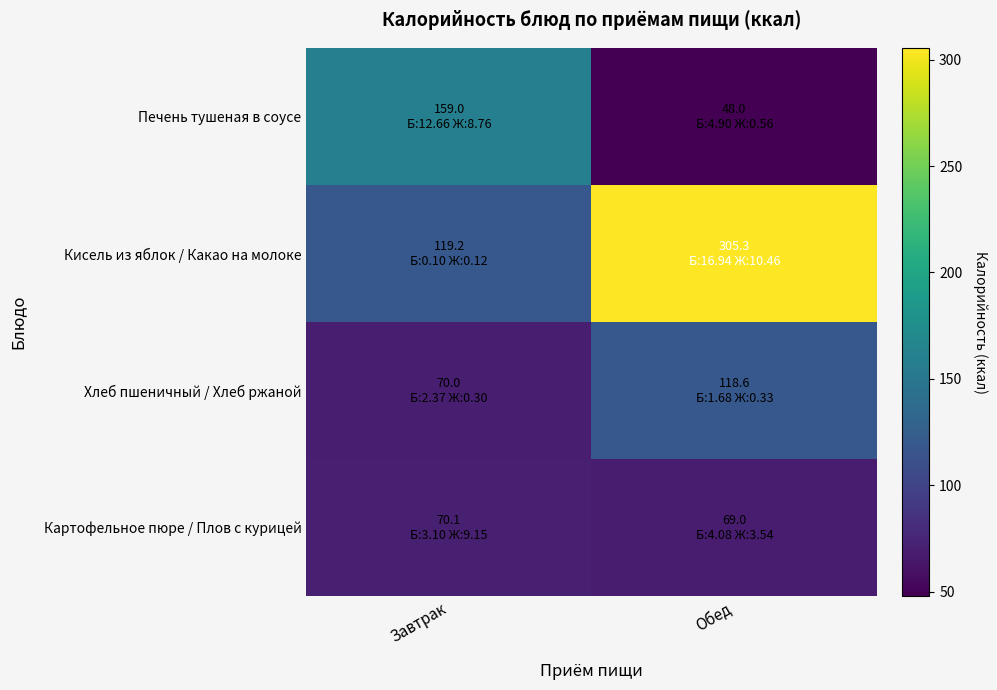

Reading left to right, what are all the values shown in this chart?

Печень тушеная в соусе: Завтрак=159.0	Обед=48.0
Кисель из яблок / Какао на молоке: Завтрак=119.2	Обед=305.3
Хлеб пшеничный / Хлеб ржаной: Завтрак=70.0	Обед=118.6
Картофельное пюре / Плов с курицей: Завтрак=70.1	Обед=69.0